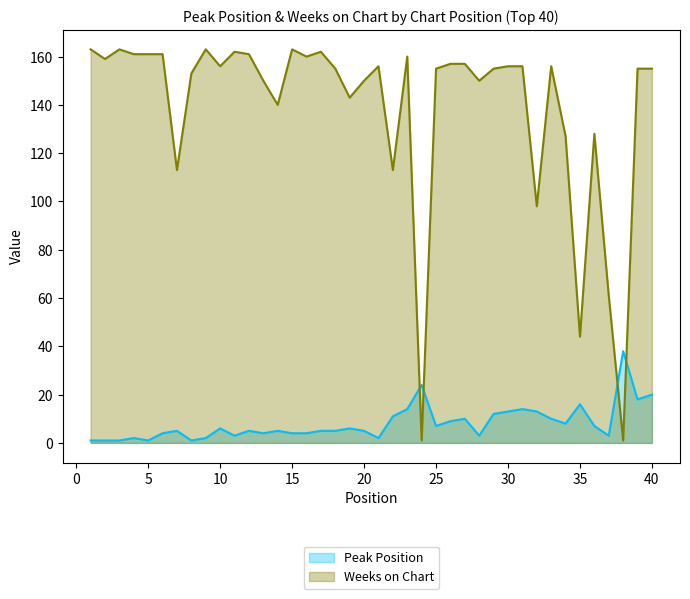

How many values in the Peak Position series are below 5?

15